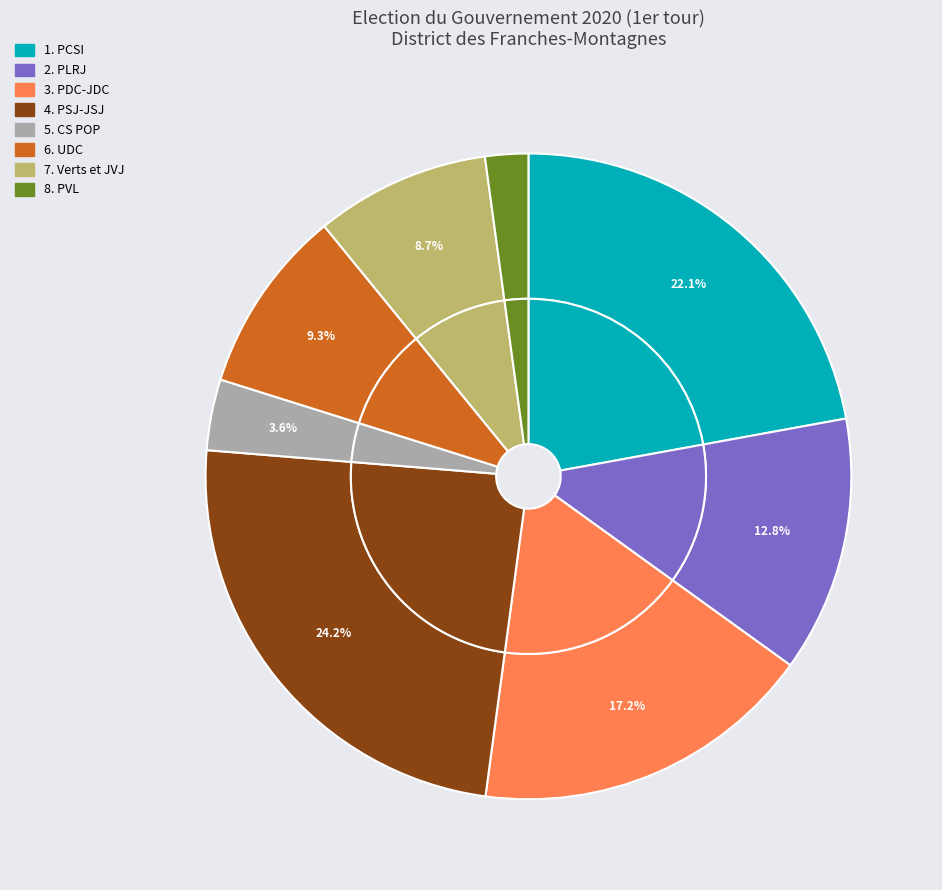

How many slices are in this pie chart?

8